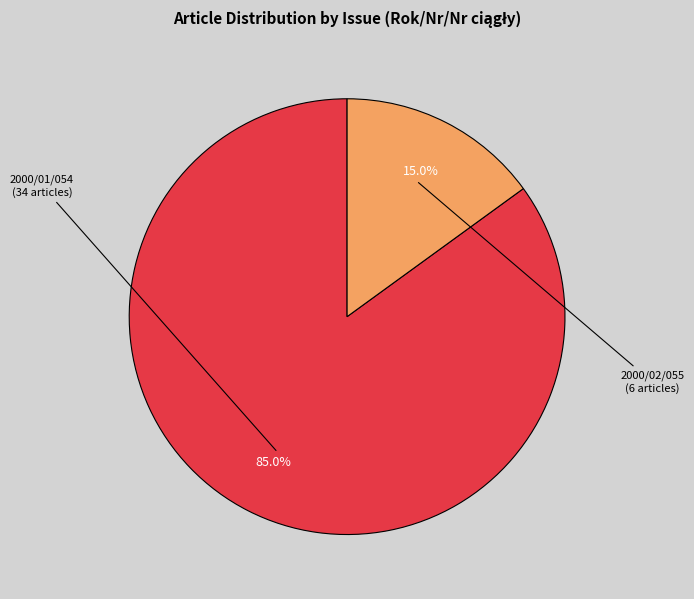

Is there any slice that represents more than half of the pie?

Yes